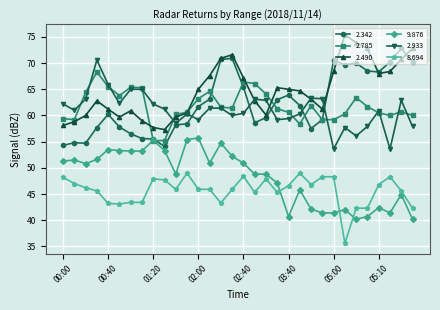

True or false: 9.876 has more than 1 points higher than both neighbors.

True